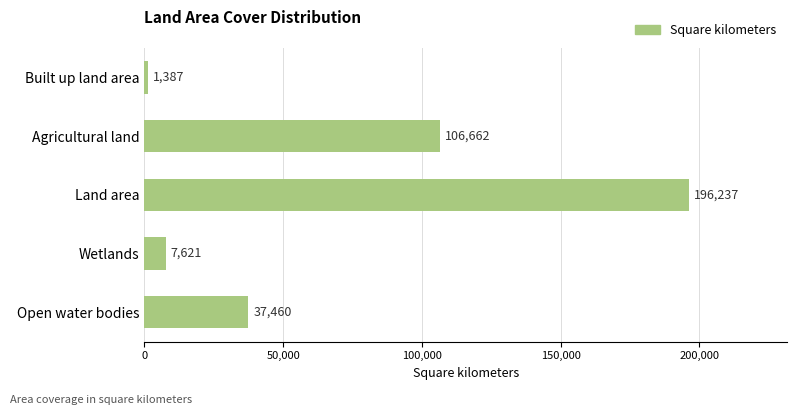

Reading top to bottom, list all the values displayed in this chart.

Built up land area=1387	Agricultural land=106662	Land area=196237	Wetlands=7621	Open water bodies=37460